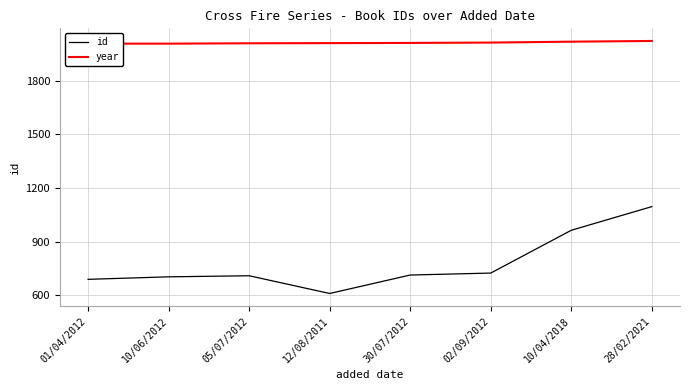

What is the lowest value of the id series?

611